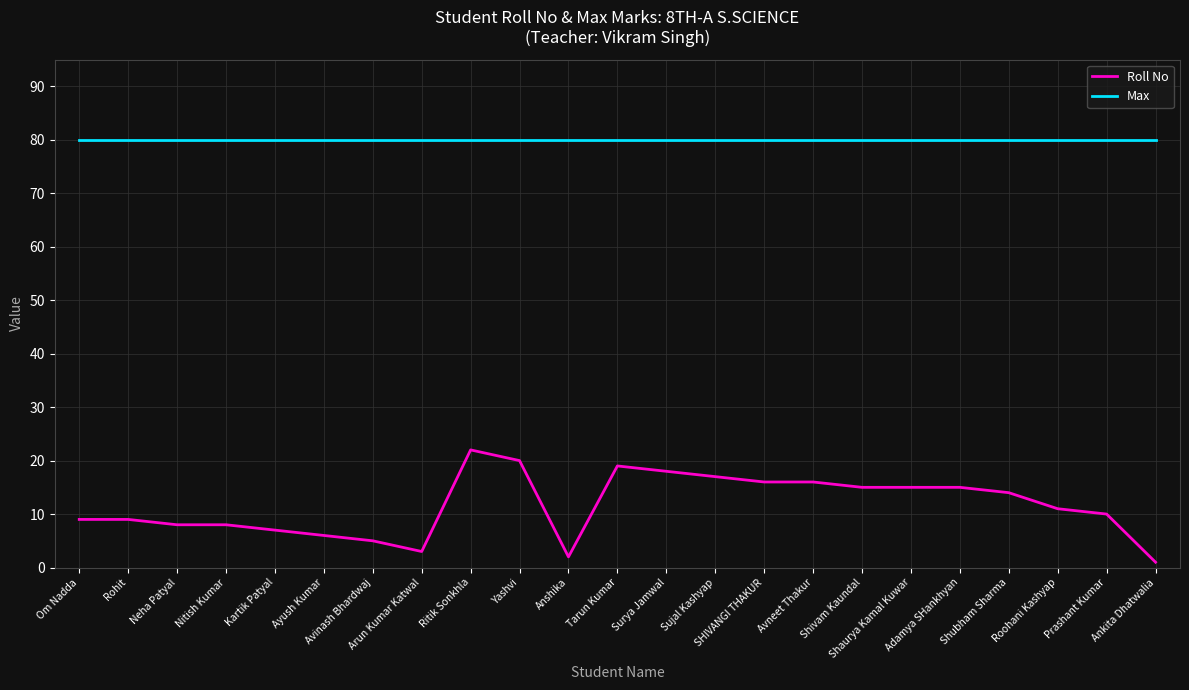

At Avneet Thakur, list the series in order from smallest to largest.

Roll No, Max